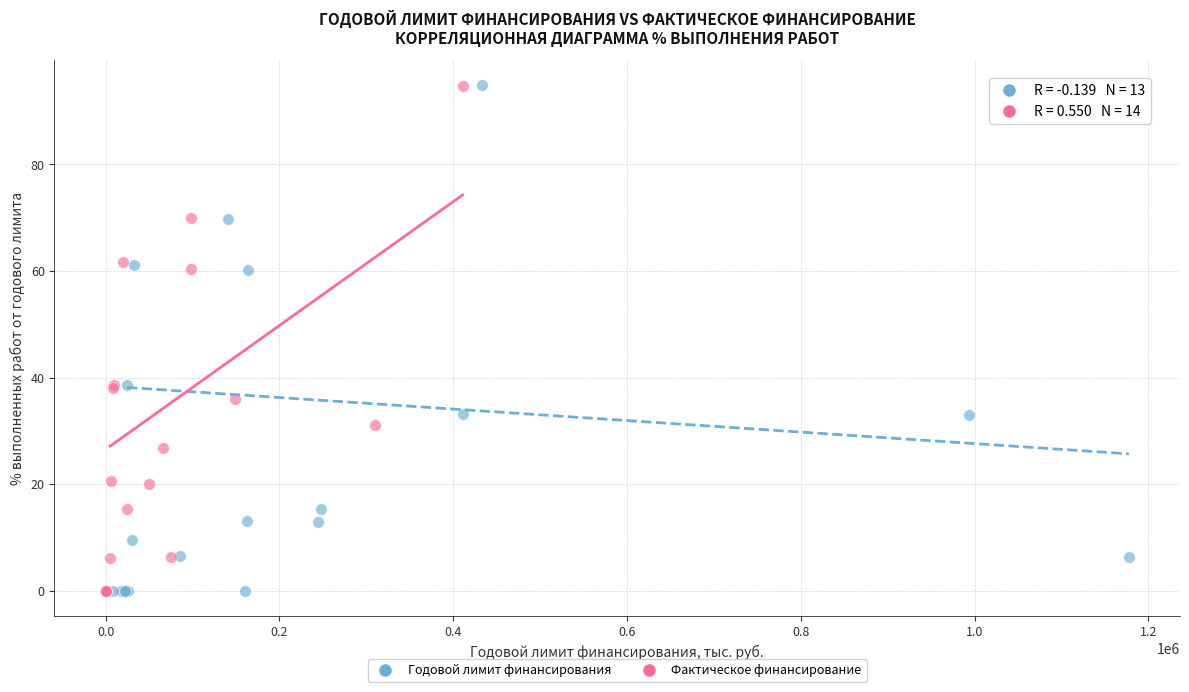

Which series has the largest Y range (max minus min)?

Годовой лимит финансирования